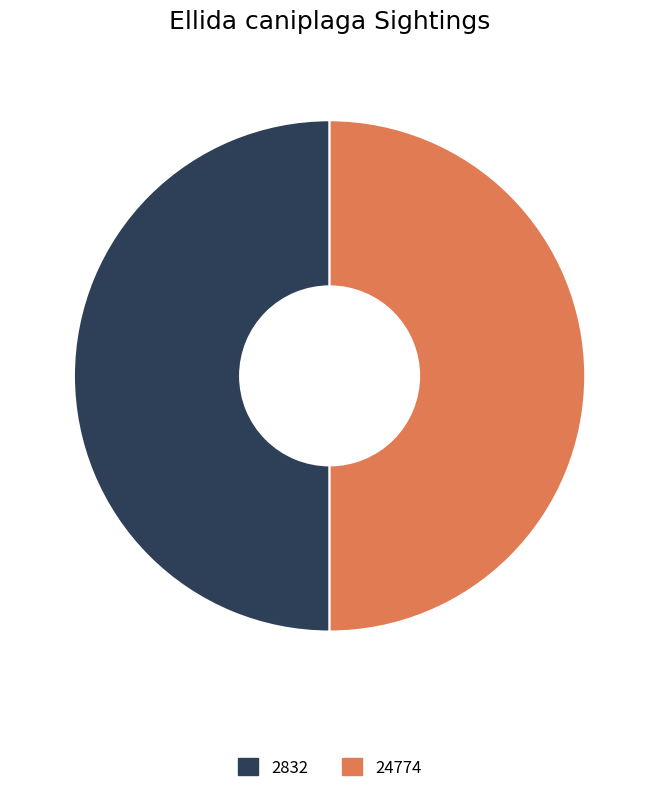

What is the ratio of the value at 24774 to the value at 2832?

1.0